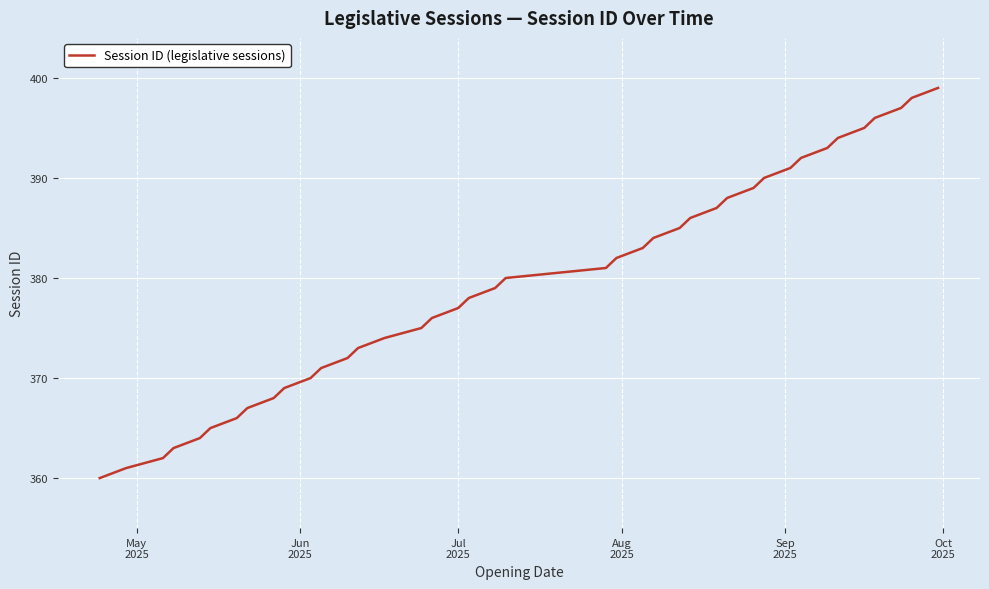

What is the smallest value displayed?

360